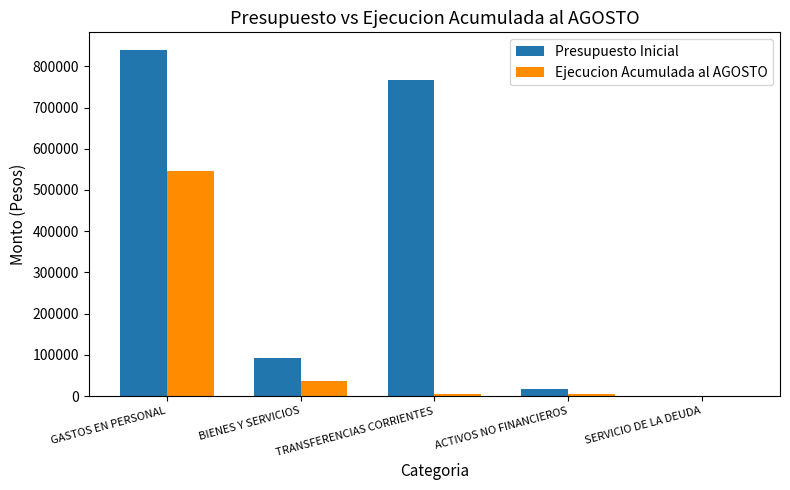

Which series changed the most between GASTOS EN PERSONAL and TRANSFERENCIAS CORRIENTES?

Ejecucion Acumulada al AGOSTO